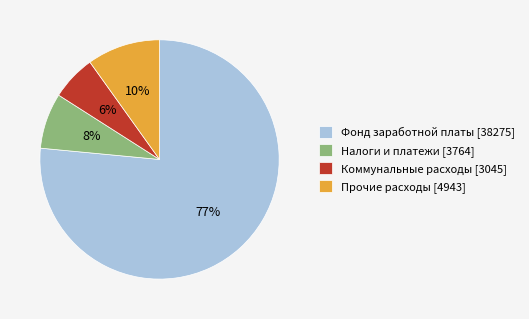

Which slice is the largest?

Фонд заработной платы [38275]